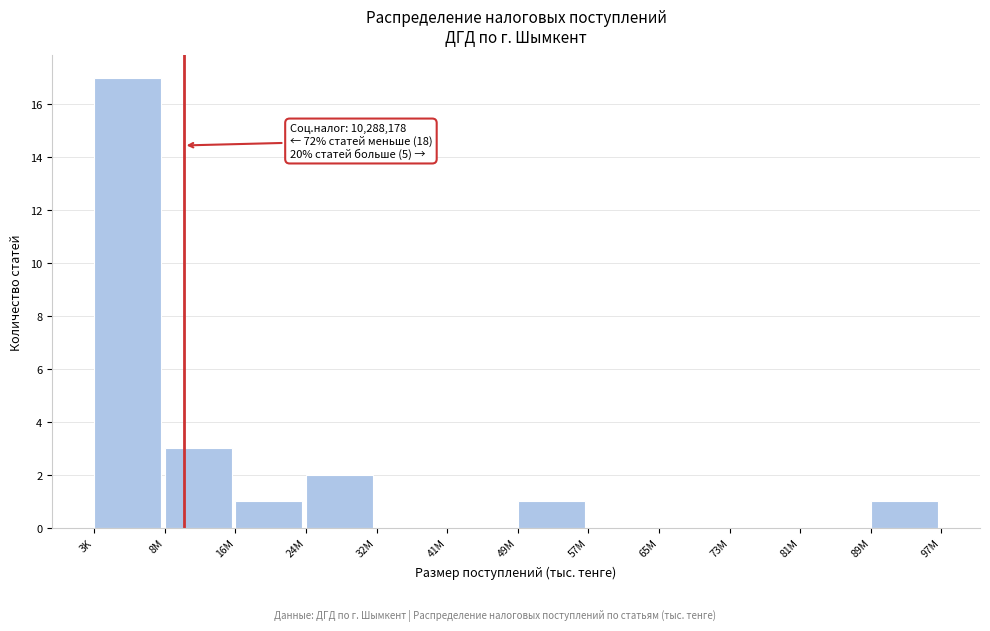

Reading left to right, transcribe all the data shown in this chart.

3K=17	8M=3	16M=1	24M=2	32M=0	41M=0	49M=1	57M=0	65M=0	73M=0	81M=0	89M=1